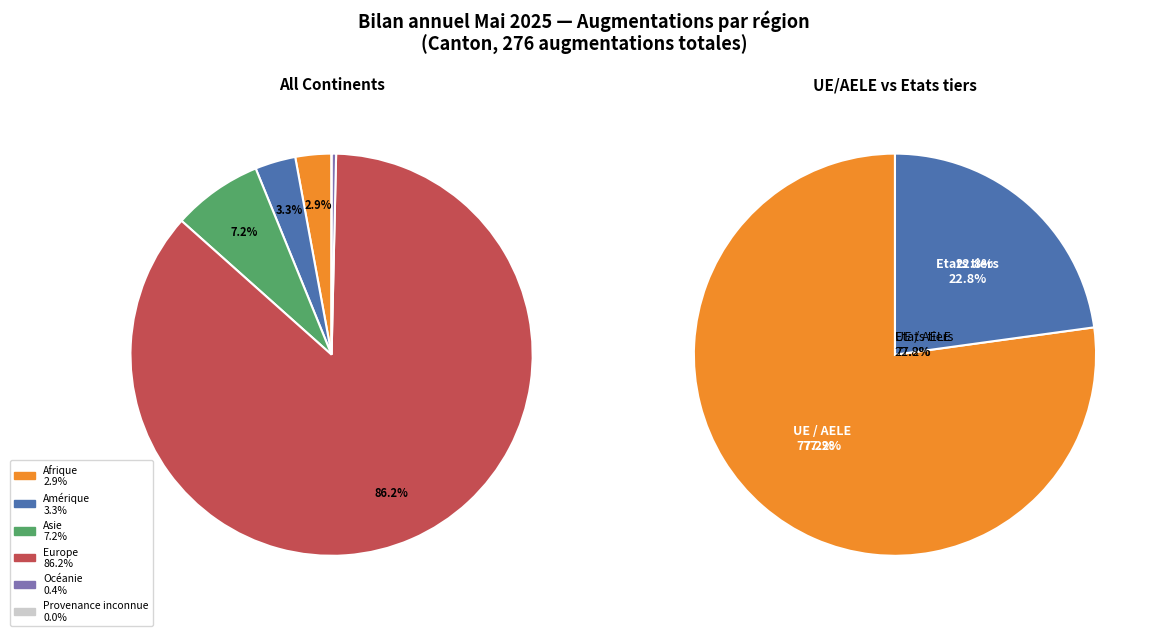

How many slices are in this pie chart?

6